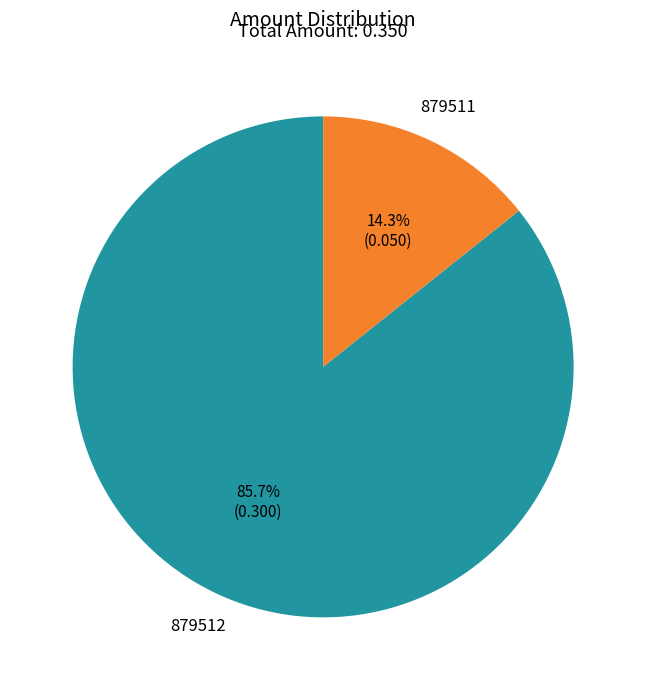

To the nearest percent, what portion does 879511 represent?

14%